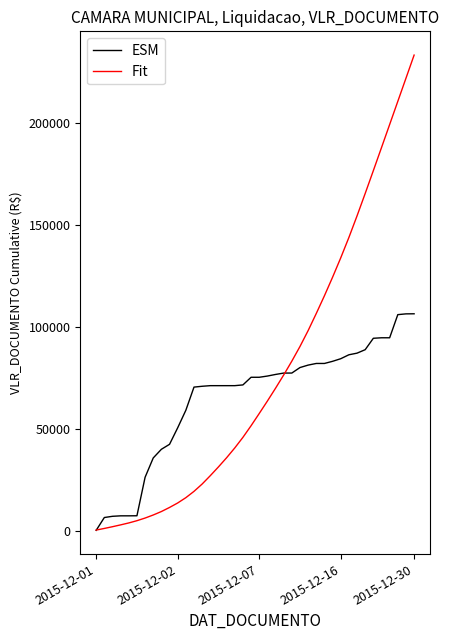

What is the maximum value shown in the chart?

233407.7